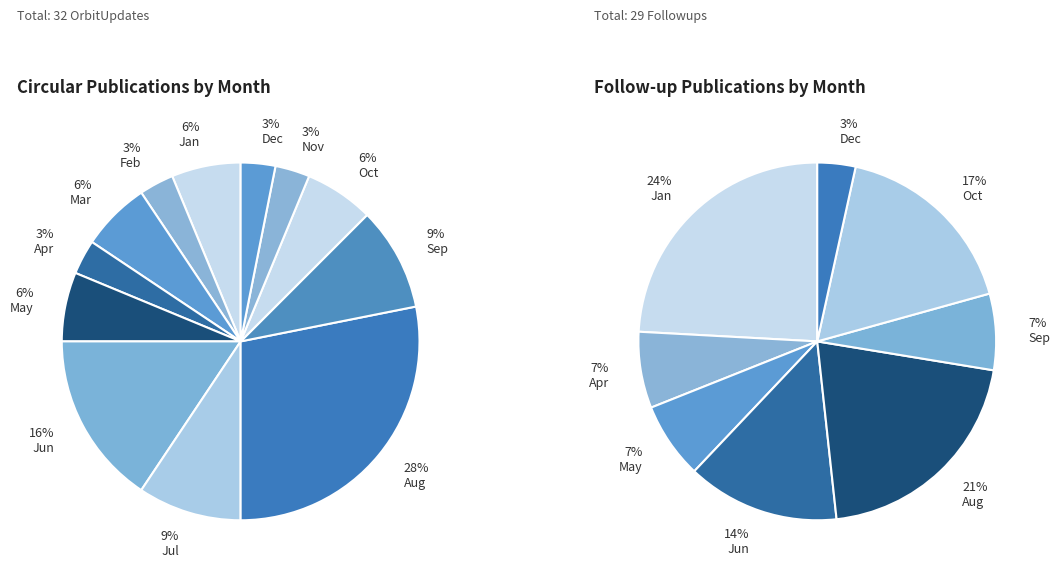

To the nearest percent, what percentage of the pie is Apr?

3%